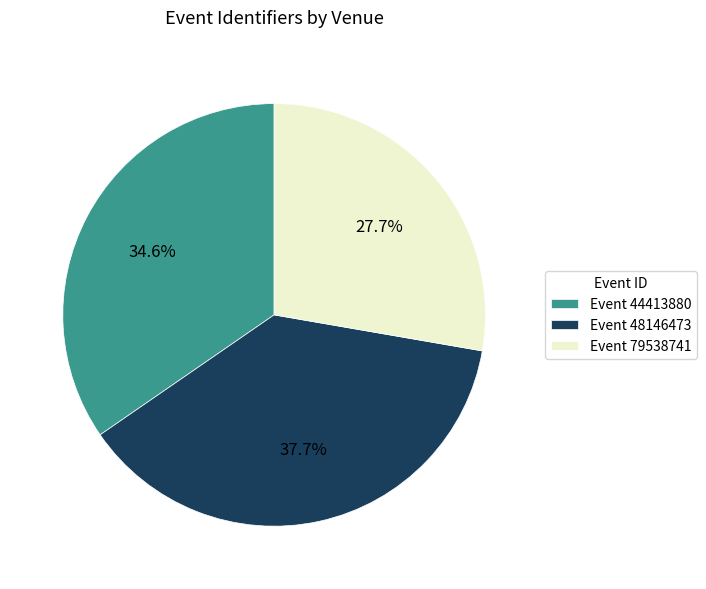

To the nearest percent, what is the difference between the largest and smallest slice percentages?

10%